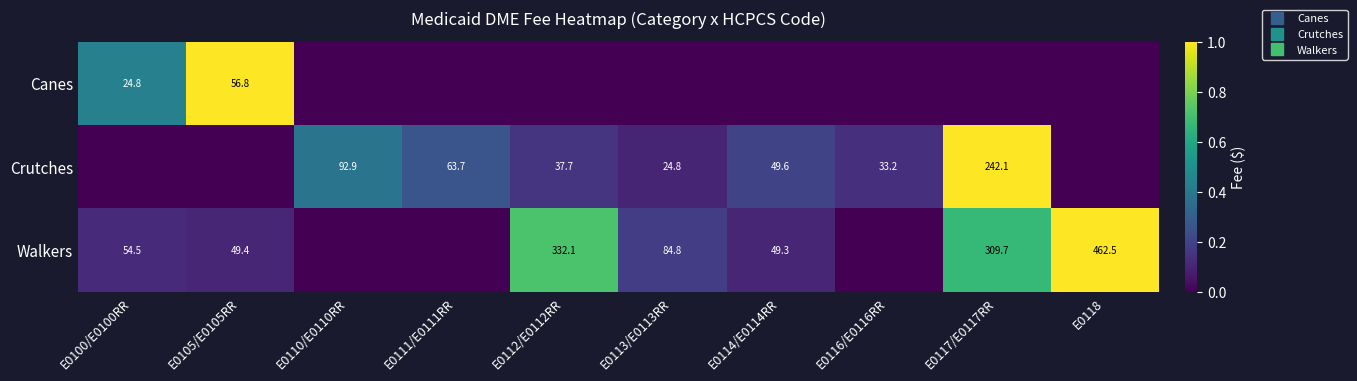

At which category does the chart reach its minimum across all series?

E0110/E0110RR